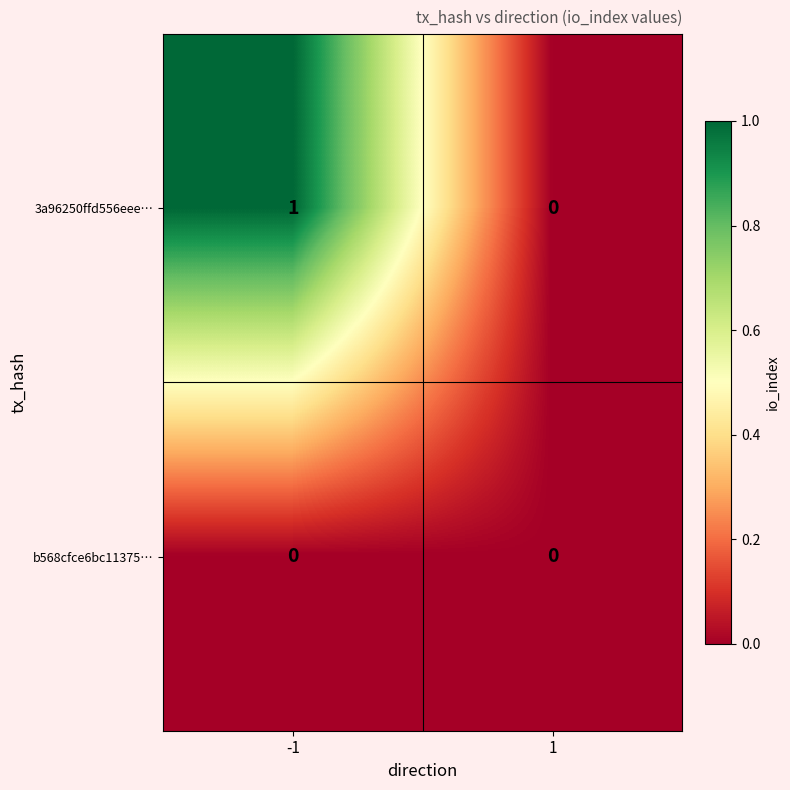

What is the total value across all series at -1?

1